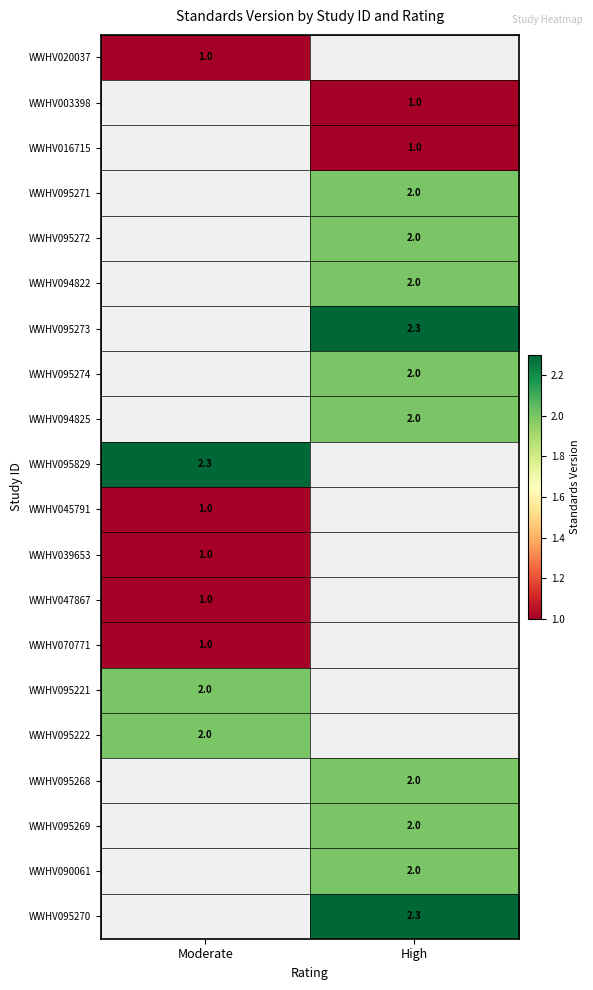

The value of WWHV016715 at High is 1.0. True or false?

True